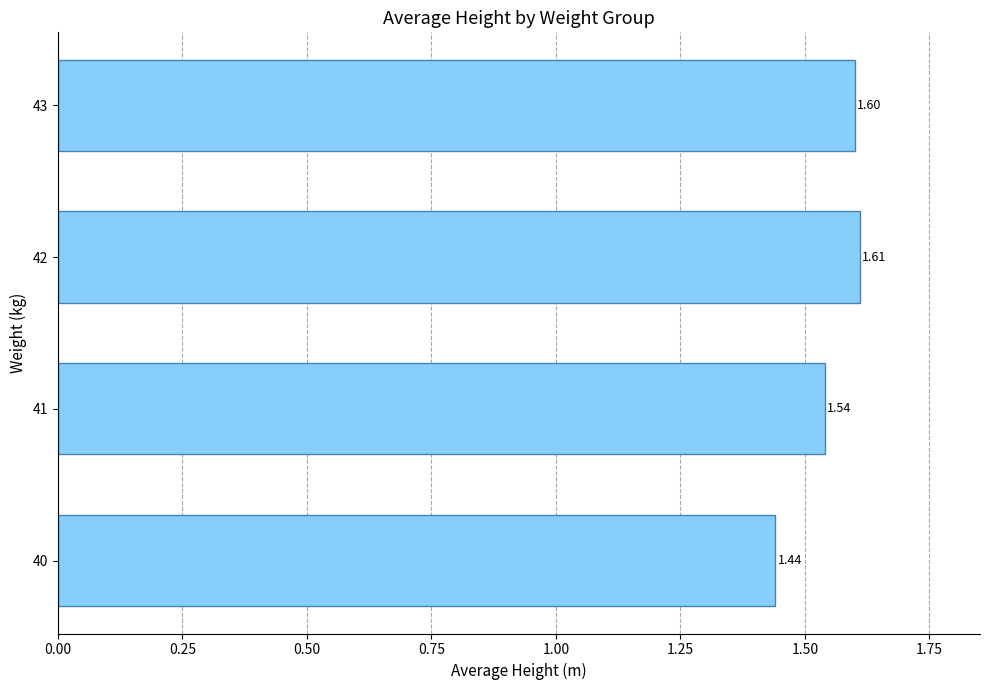

List the labels in order of value, smallest first.

40, 41, 43, 42